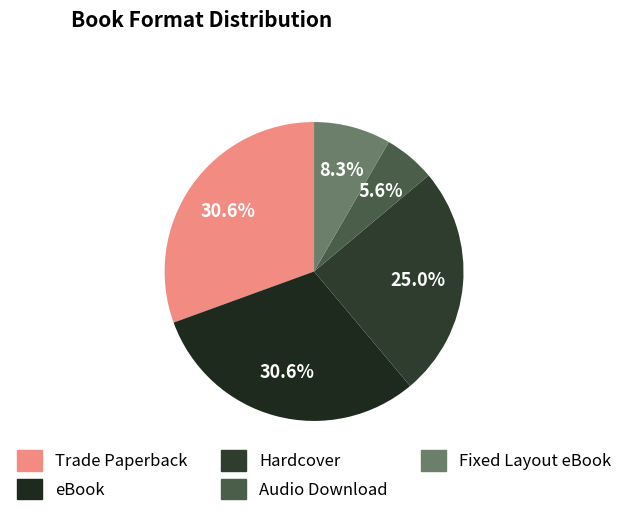

What percentage is the Hardcover slice, to the nearest percent?

25%